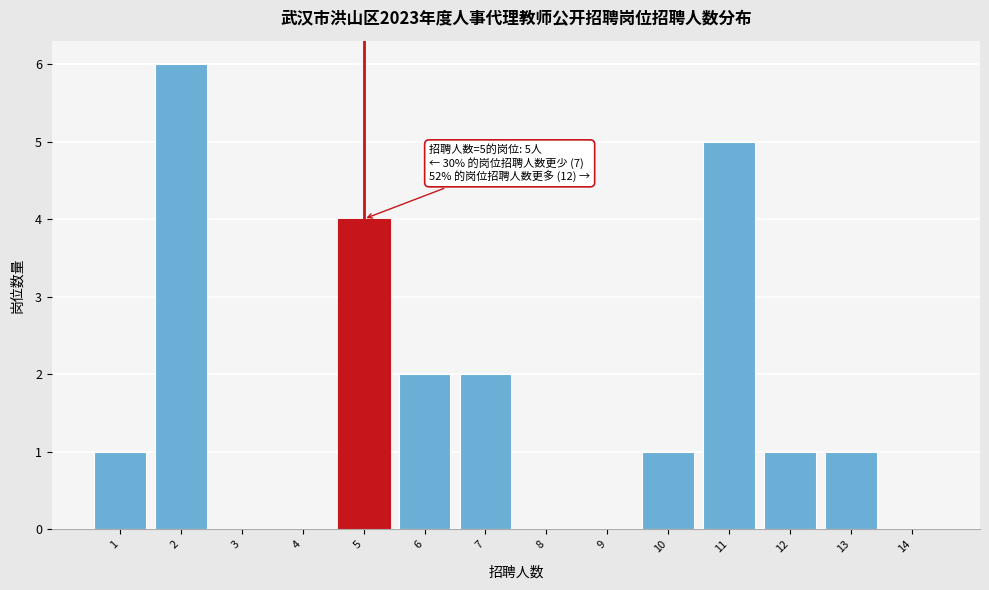

What is the sum of all values?

23